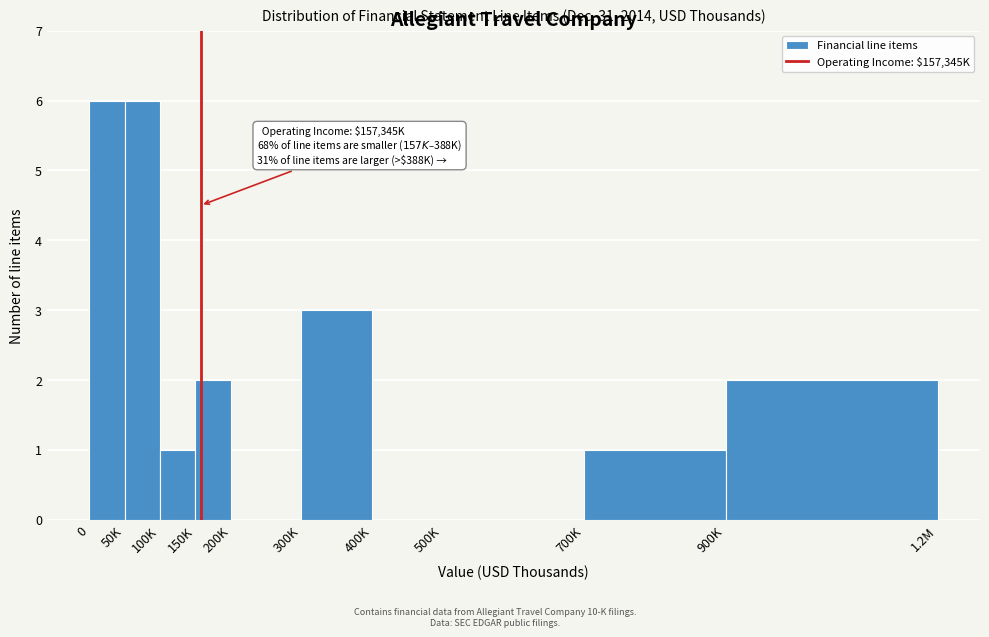

Reading left to right, extract all data points from this chart.

0=6	50K=6	100K=1	150K=2	200K=0	300K=3	400K=0	500K=0	700K=1	900K=2